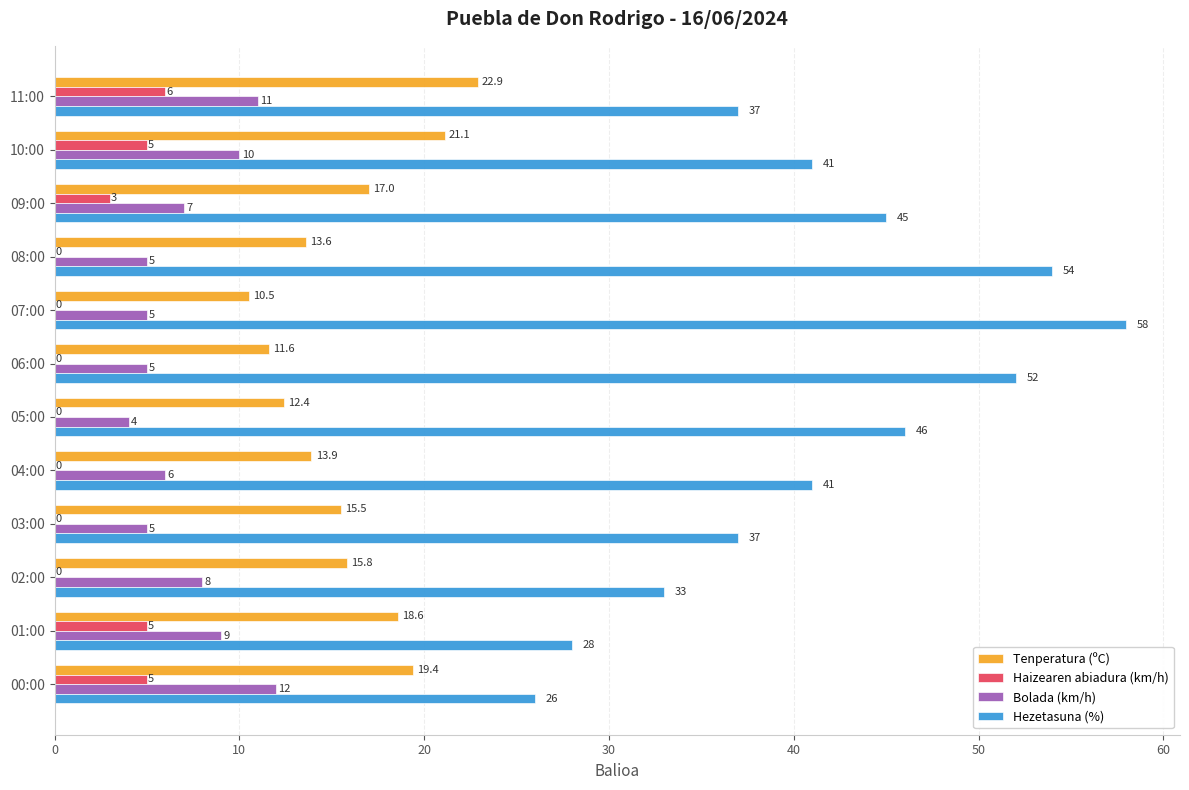

How many values in the Haizearen abiadura (km/h) series exceed 0?

5